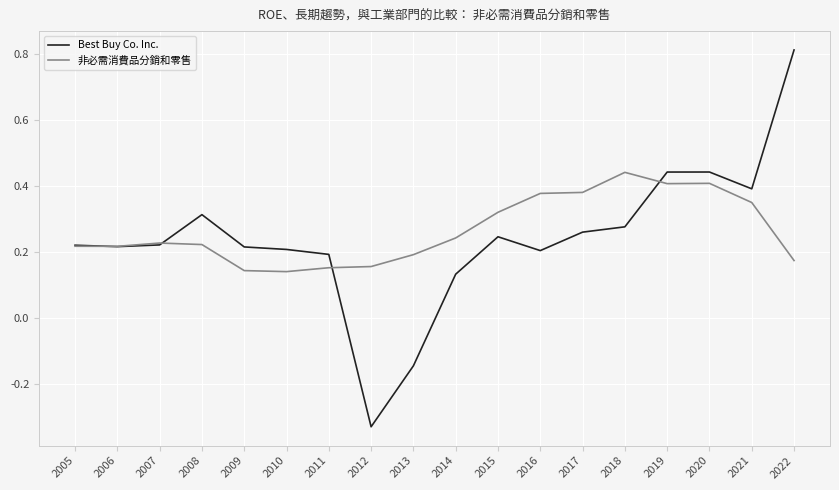

Rank the series by their maximum value, from lowest to highest.

非必需消費品分銷和零售, Best Buy Co. Inc.